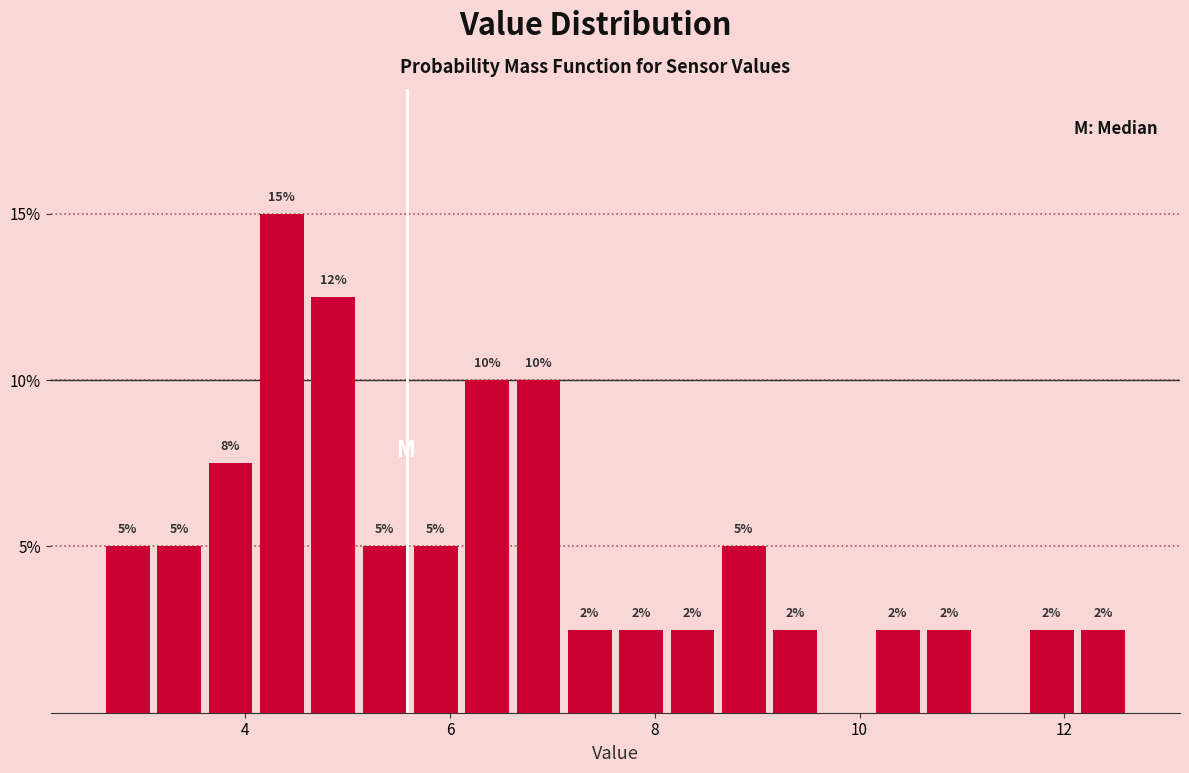

Read against the x-axis, roughly where is the centre of the tallest bar?

4.4